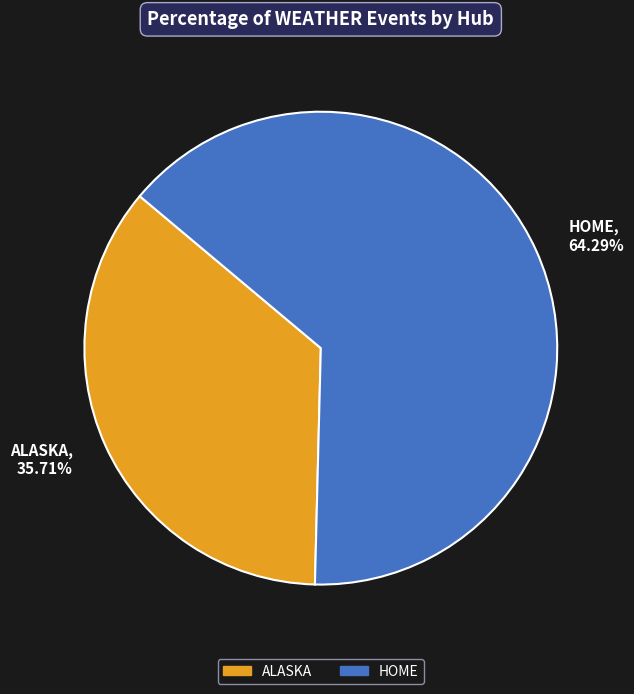

Which has a higher value, HOME, 64.29% or ALASKA, 35.71%?

HOME, 64.29%